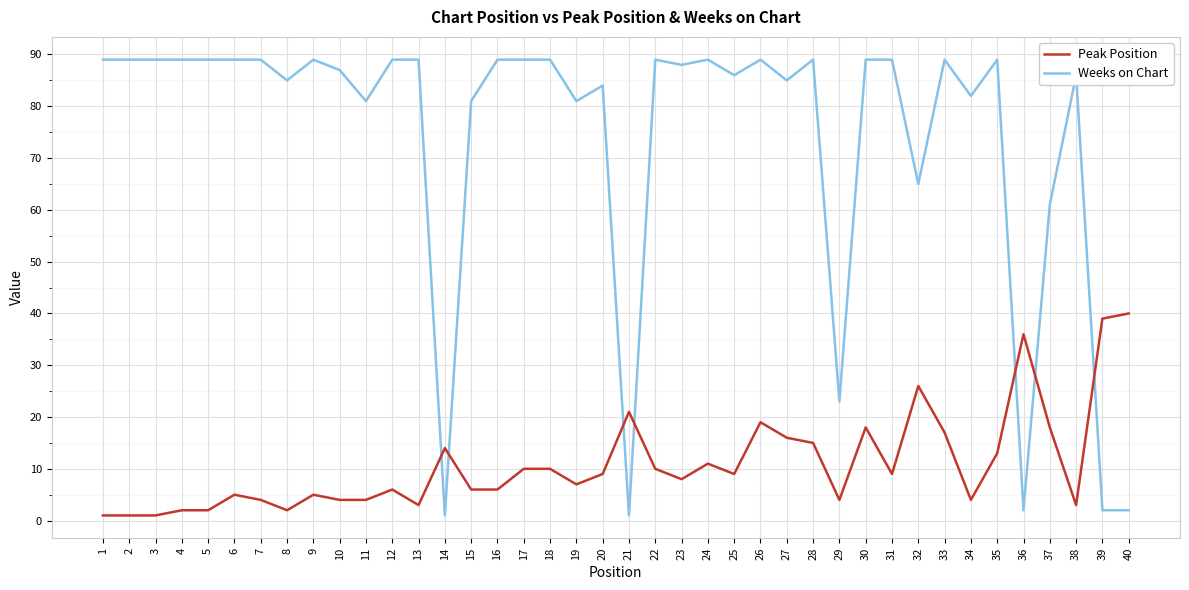

What is the greatest value displayed?

89